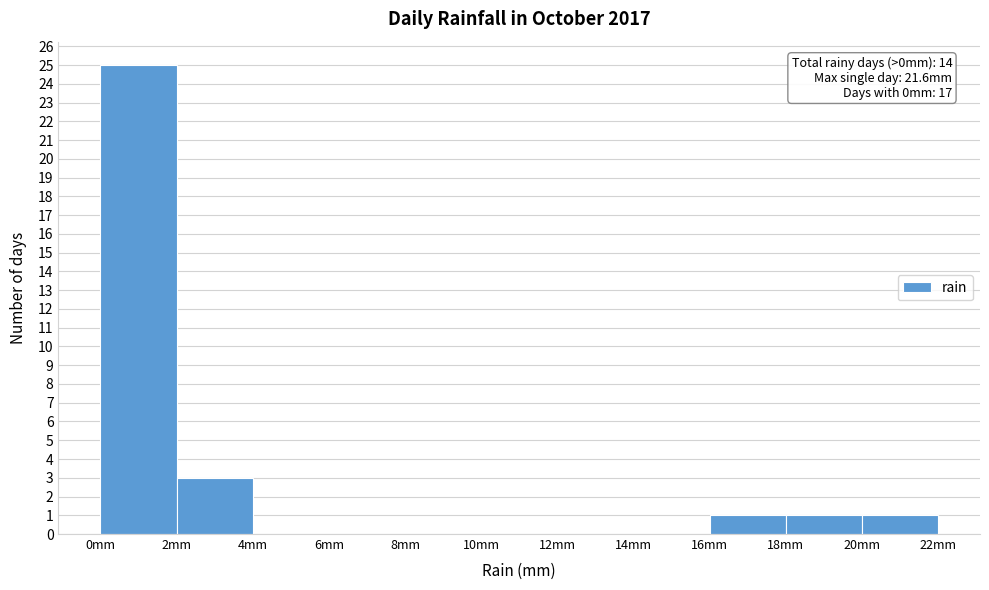

Which range on the x-axis has the tallest bar?

0 to 2